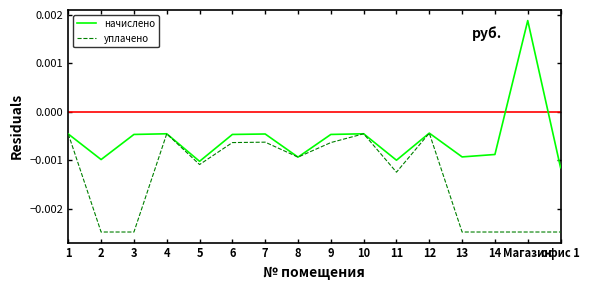

List the series in order of their overall mean, lowest first.

уплачено, начислено